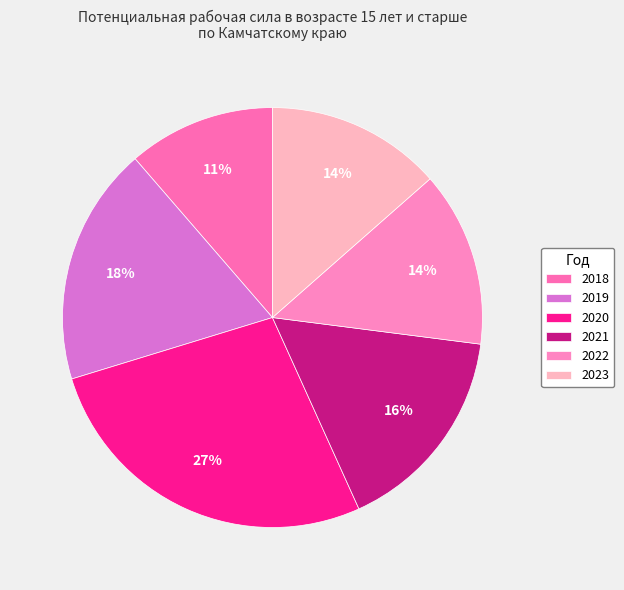

Between 2018 and 2021, which is larger?

2021